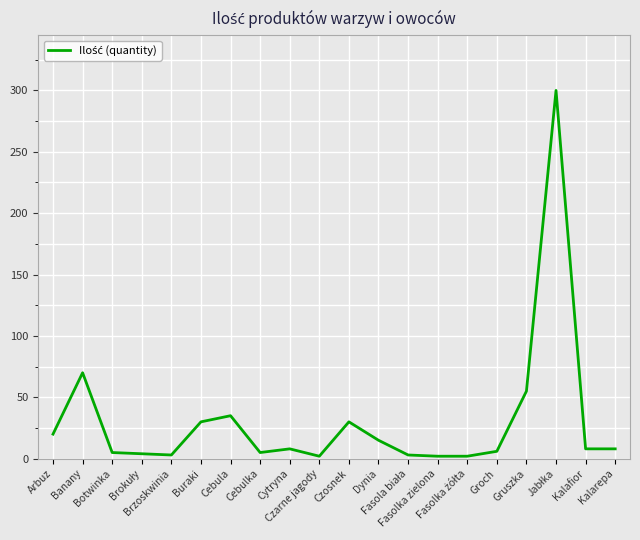

What is the greatest value displayed?

300